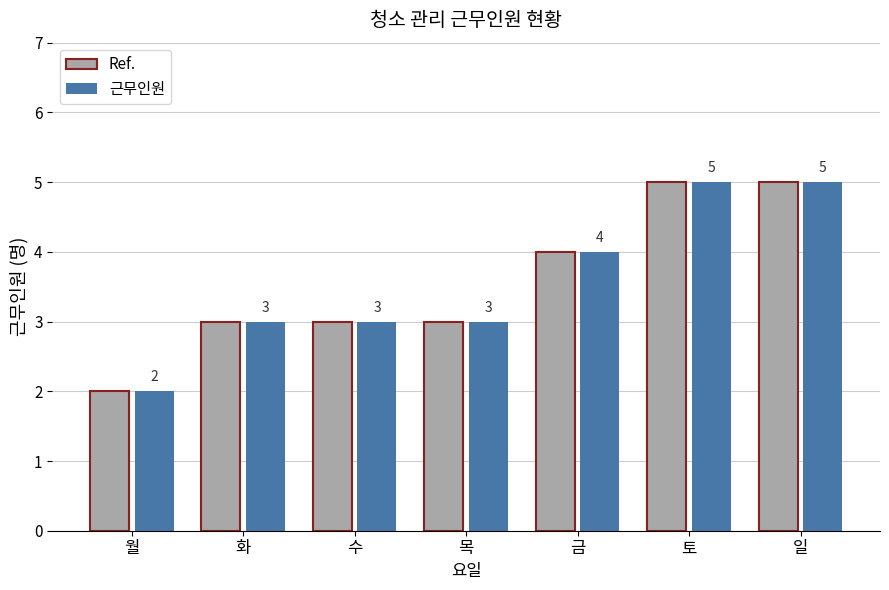

Count the Ref. values in the range 3 to 5.

6